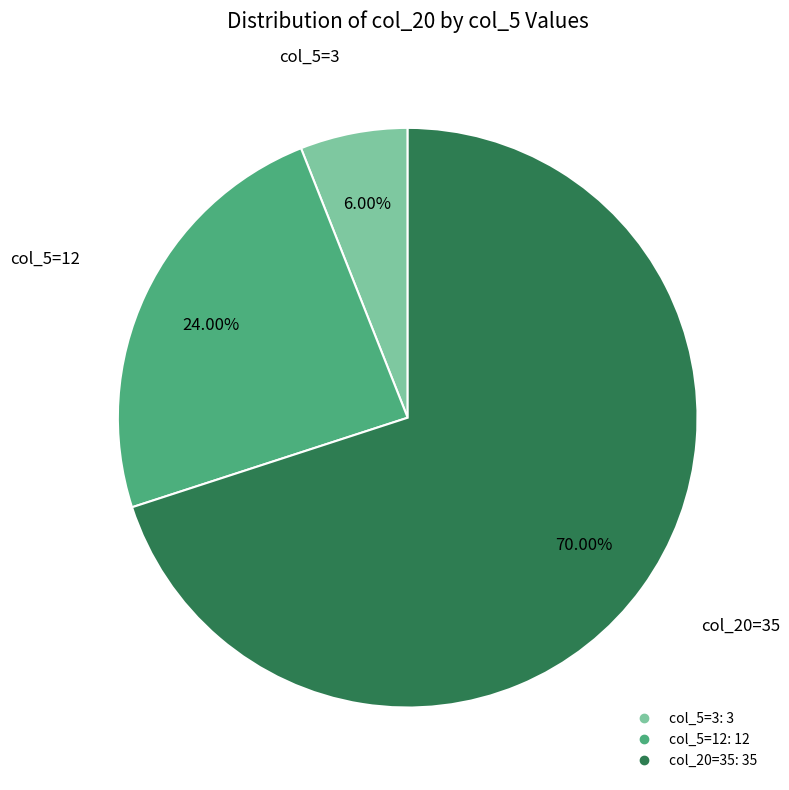

Is there a majority slice in this chart?

Yes